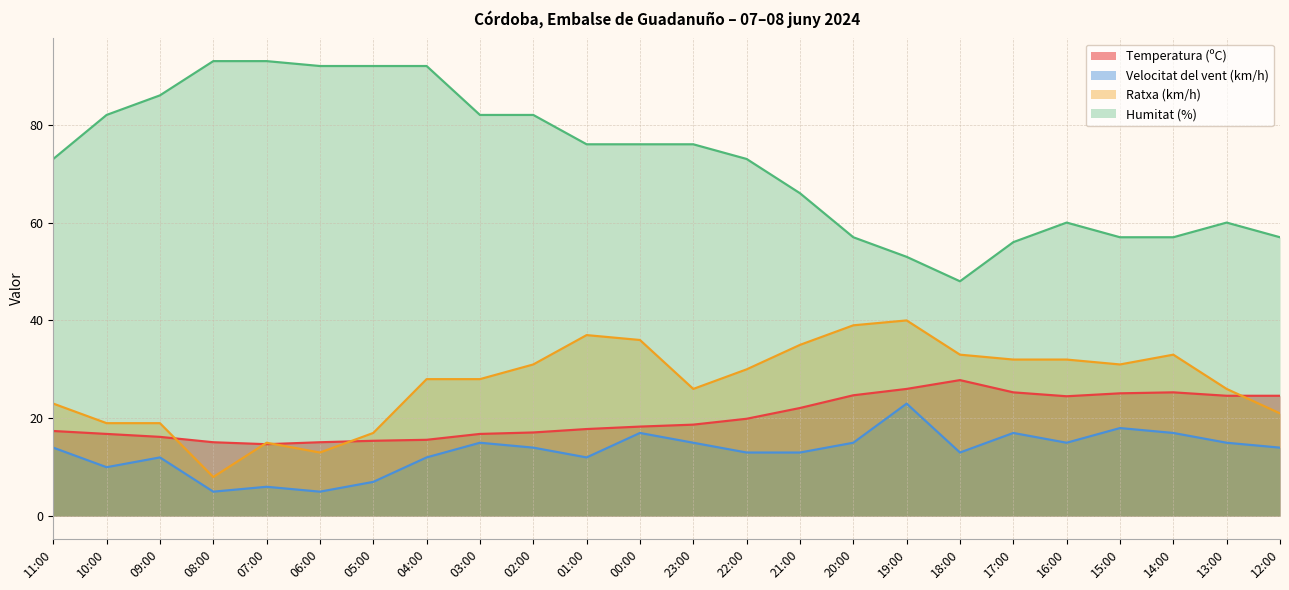

How many data points in Temperatura (ºC) are above 18?

13